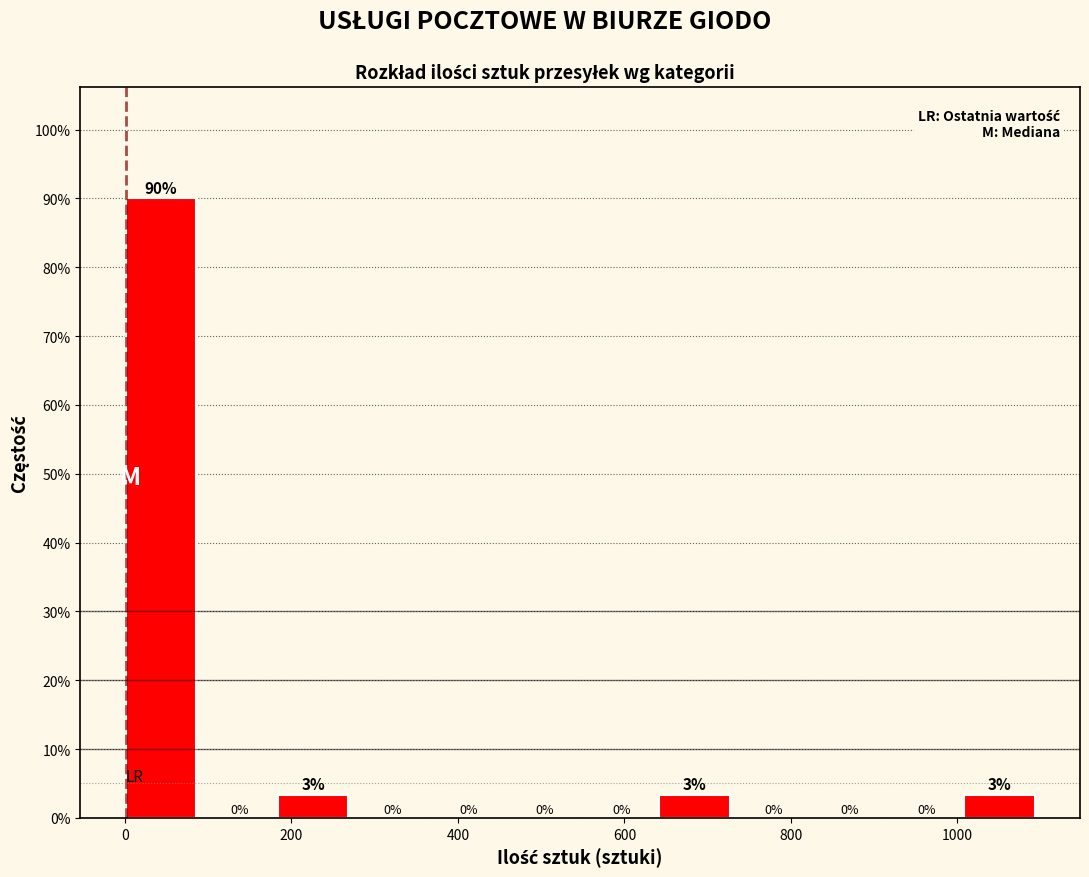

Which range on the x-axis has the tallest bar?

0 to 100